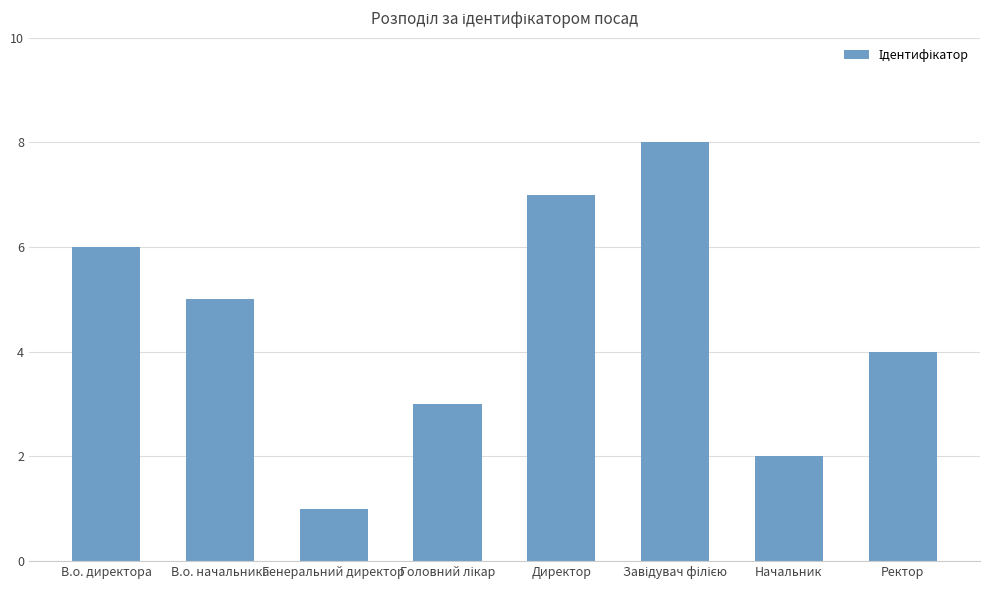

Reading right to left, list all the values displayed in this chart.

4	2	8	7	3	1	5	6